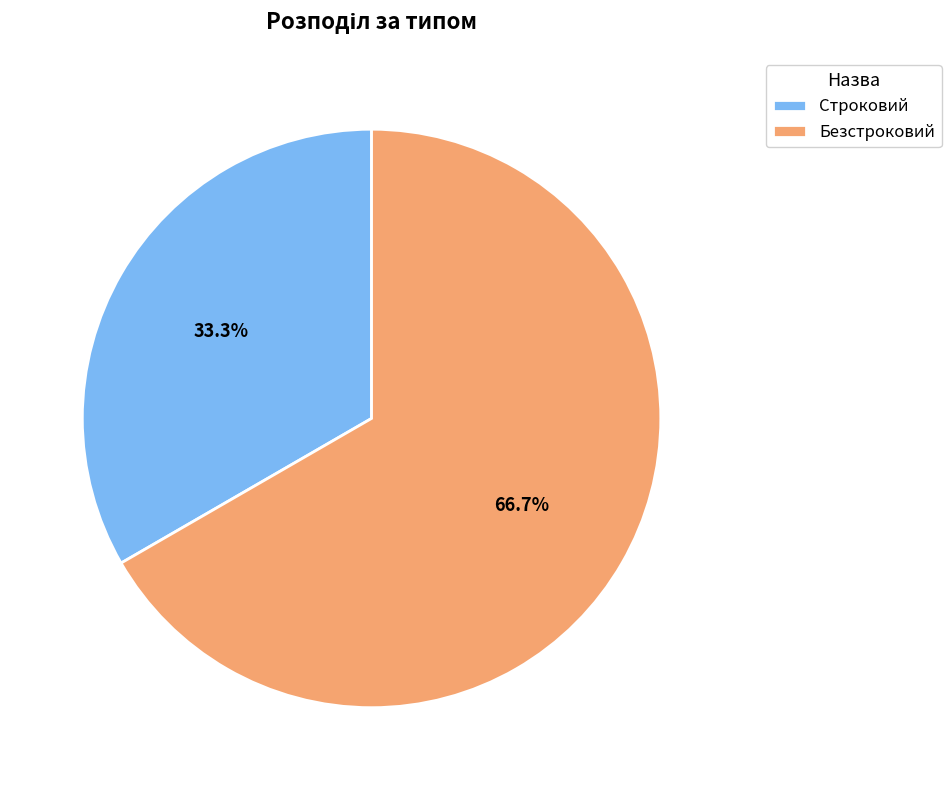

To the nearest percent, what is the difference between the Строковий and Безстроковий slice percentages?

33%